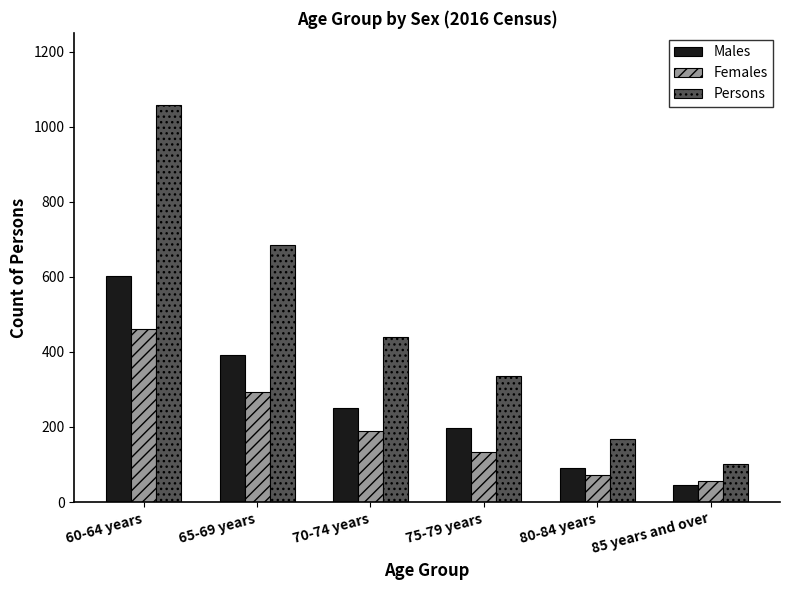

Which series has the largest total across all categories?

Persons